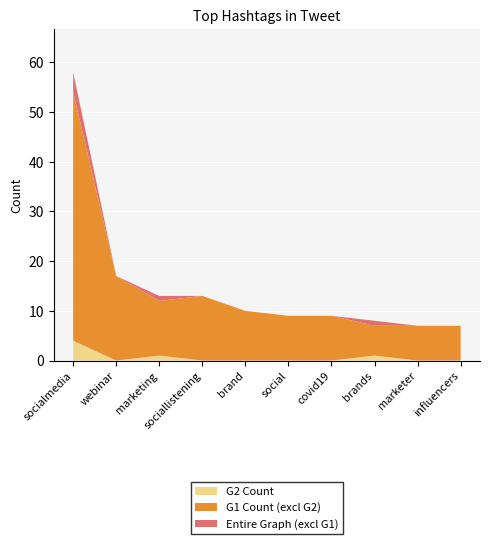

Reading right to left, what are all the values shown in this chart?

G1 Count: influencers=7	marketer=7	brands=7	covid19=9	social=9	brand=10	sociallistening=13	marketing=12	webinar=17	socialmedia=54
G2 Count: influencers=0	marketer=0	brands=1	covid19=0	social=0	brand=0	sociallistening=0	marketing=1	webinar=0	socialmedia=4
Entire Graph Count: influencers=7	marketer=7	brands=8	covid19=9	social=9	brand=10	sociallistening=13	marketing=13	webinar=17	socialmedia=58